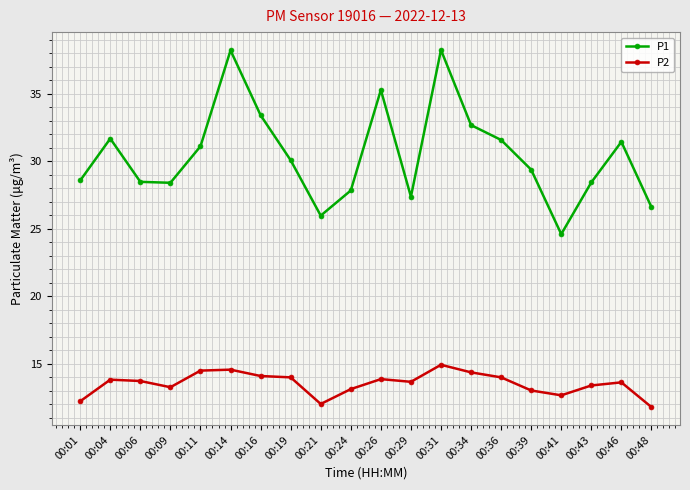

What is the minimum value for P1?

24.6